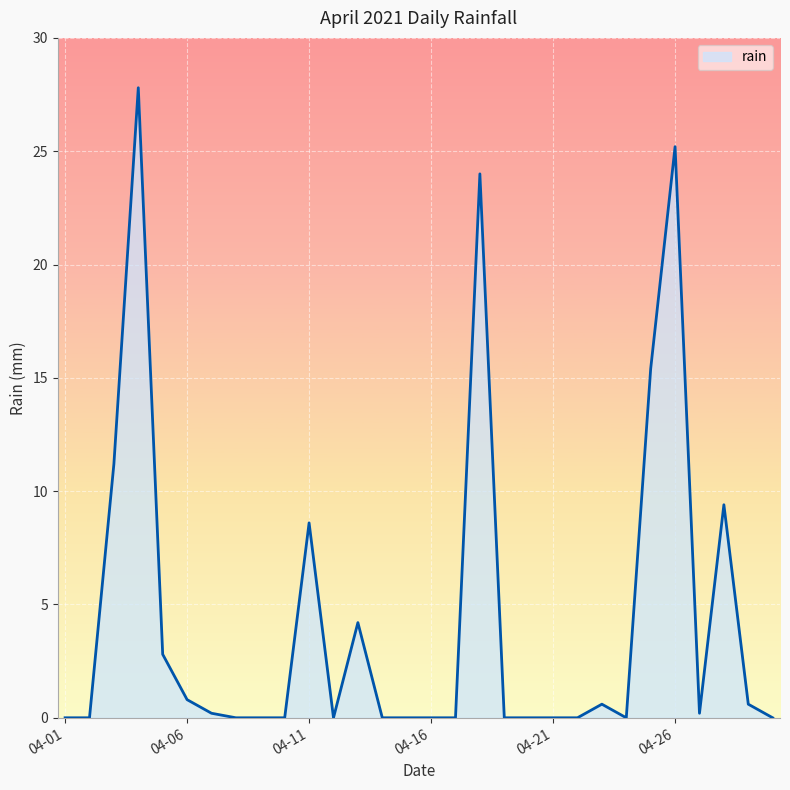

What is the difference between the maximum and minimum values?

27.8